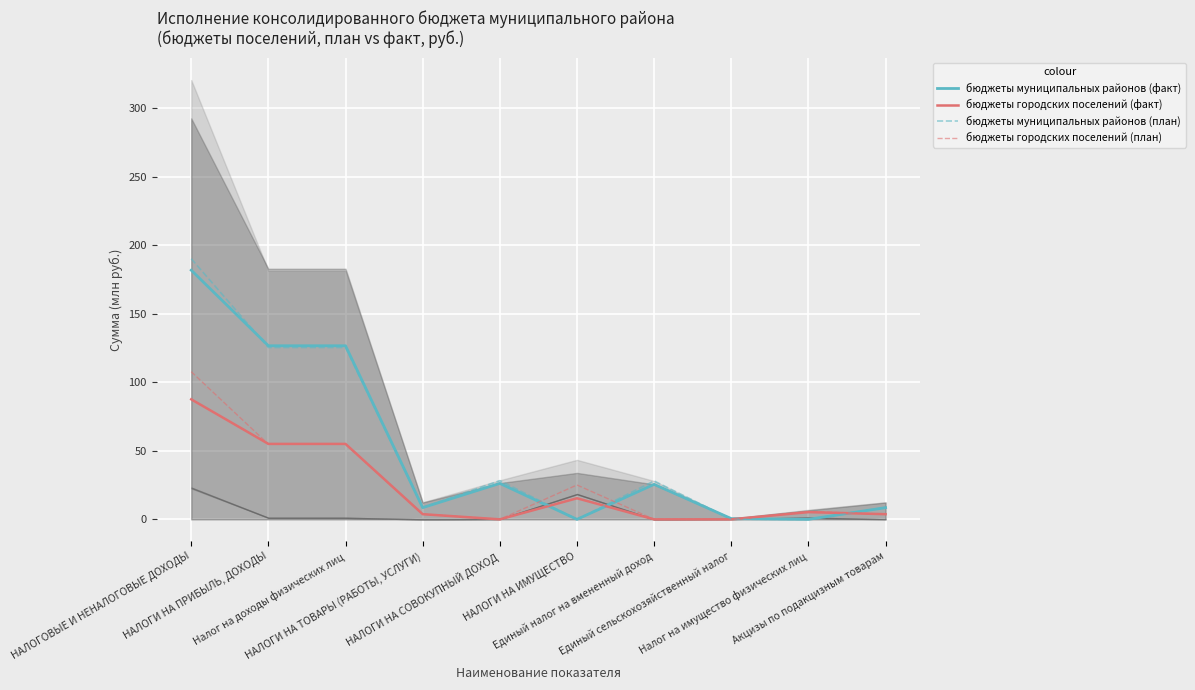

Is it true that бюджеты городских поселений (план) equals 11.5 at НАЛОГИ НА ИМУЩЕСТВО?

False